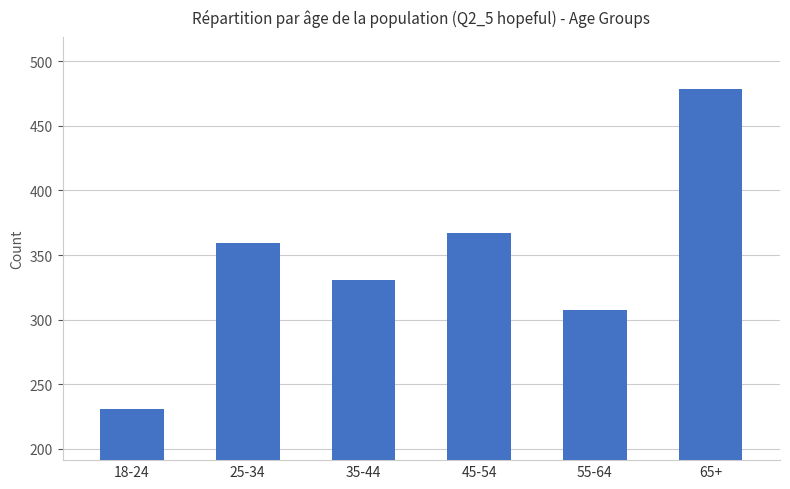

What is the change in value from 18-24 to 45-54?

+136